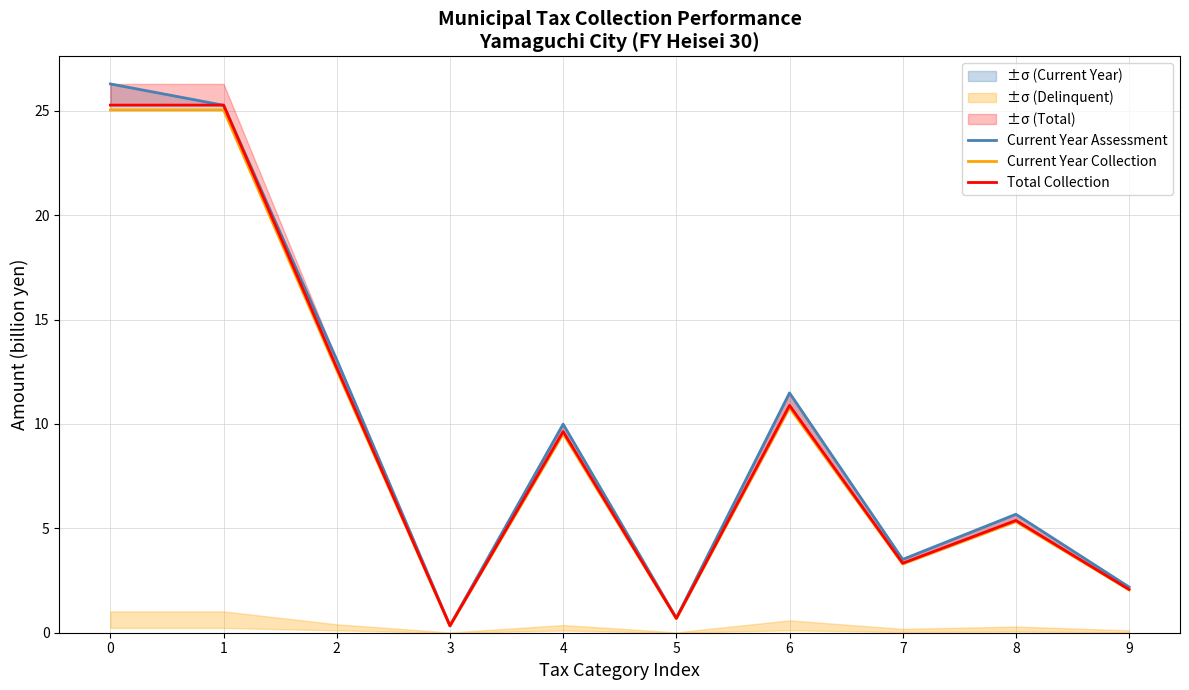

List the series in order of their peak value, lowest first.

Current Year Collection, Total Collection, Current Year Assessment